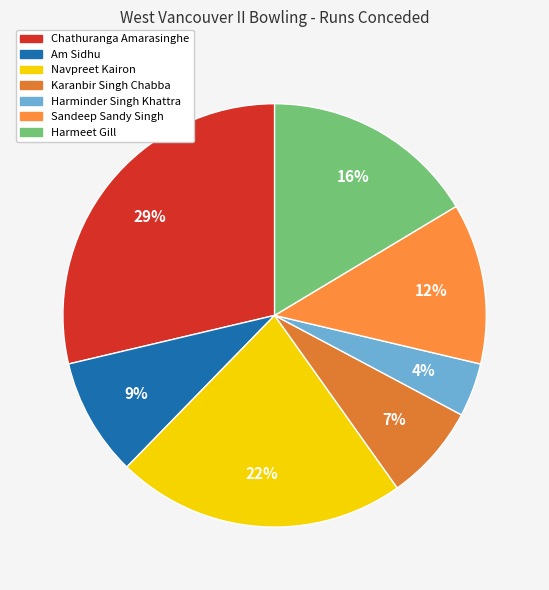

Do Chathuranga Amarasinghe and Karanbir Singh Chabba together represent more than half of the pie?

No